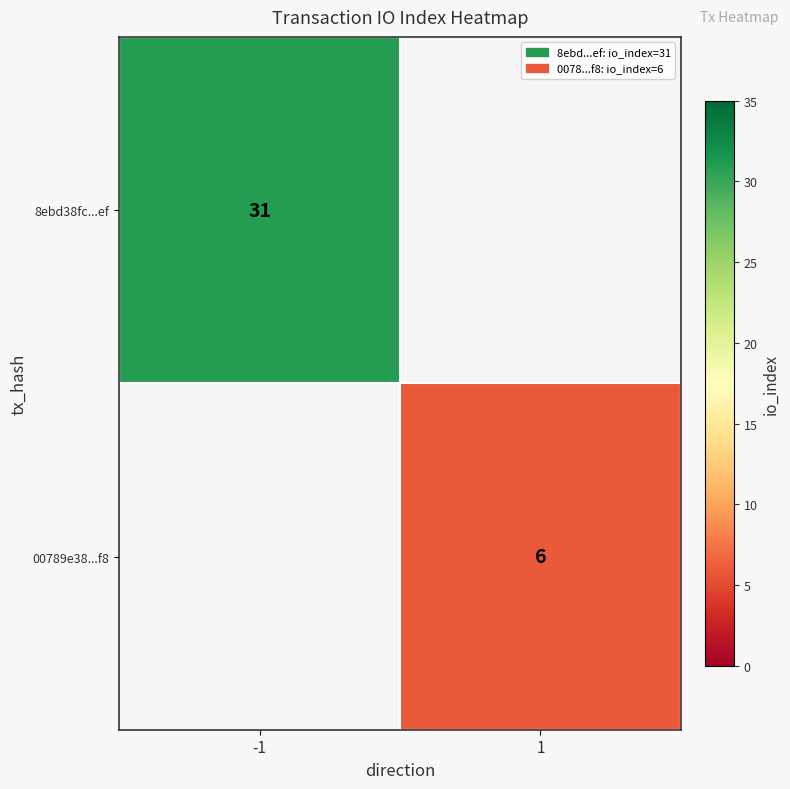

The value of 00789e38...f8 at 1 is 3. True or false?

False